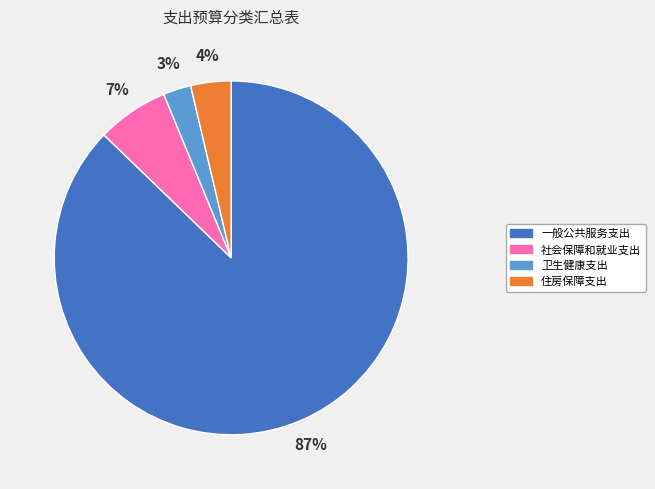

Which category has the biggest portion of the pie?

一般公共服务支出